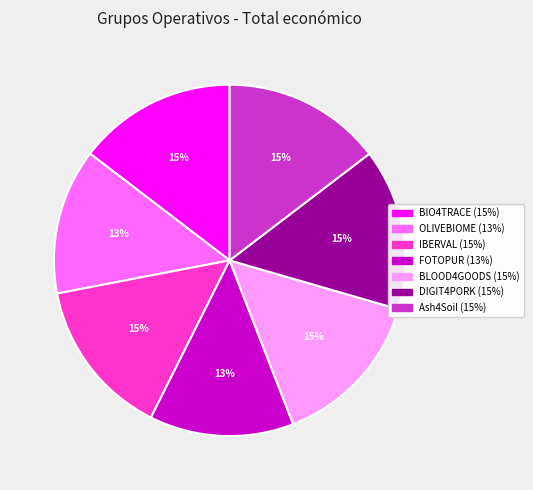

To the nearest percent, what percentage of the pie is IBERVAL?

15%